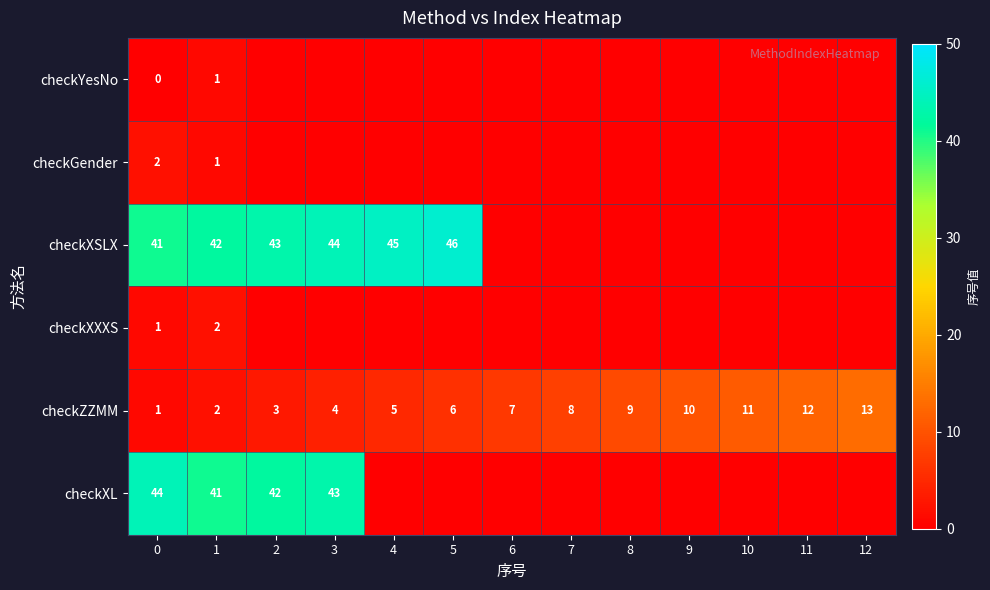

True or false: checkXSLX has a value of 14 at 2.

False